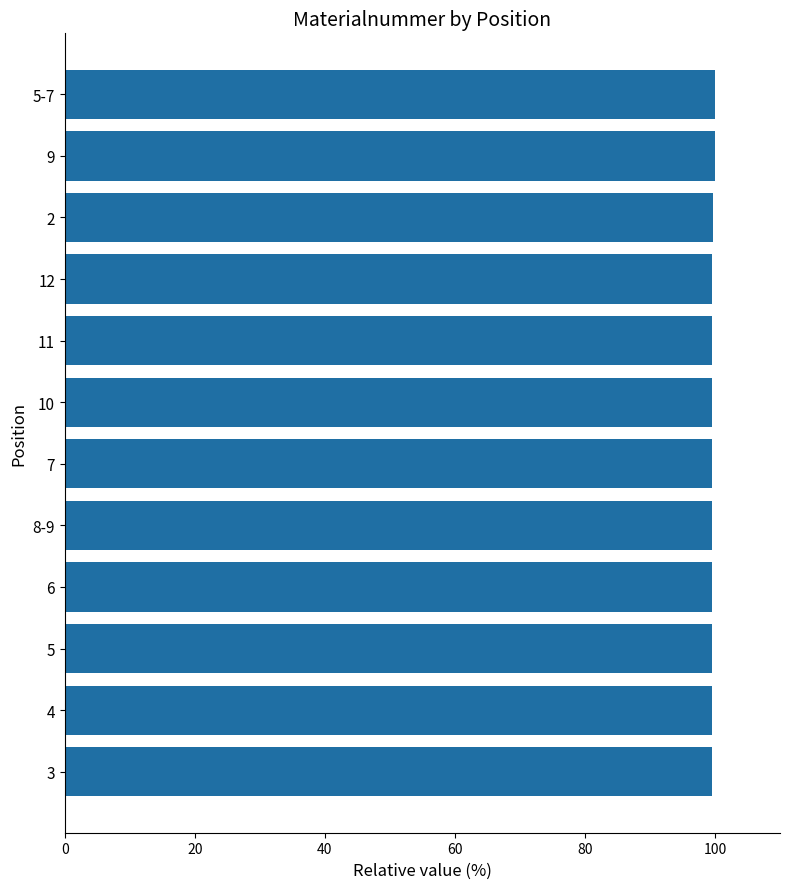

What is the value of the 7th bar from the top?

99.6